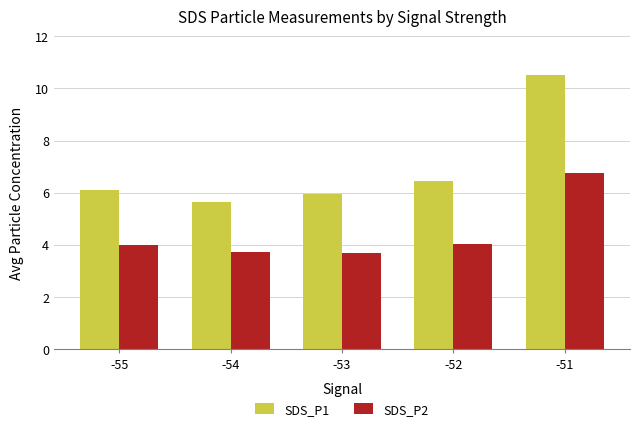

At which label is SDS_P1 closest to 8?

-52